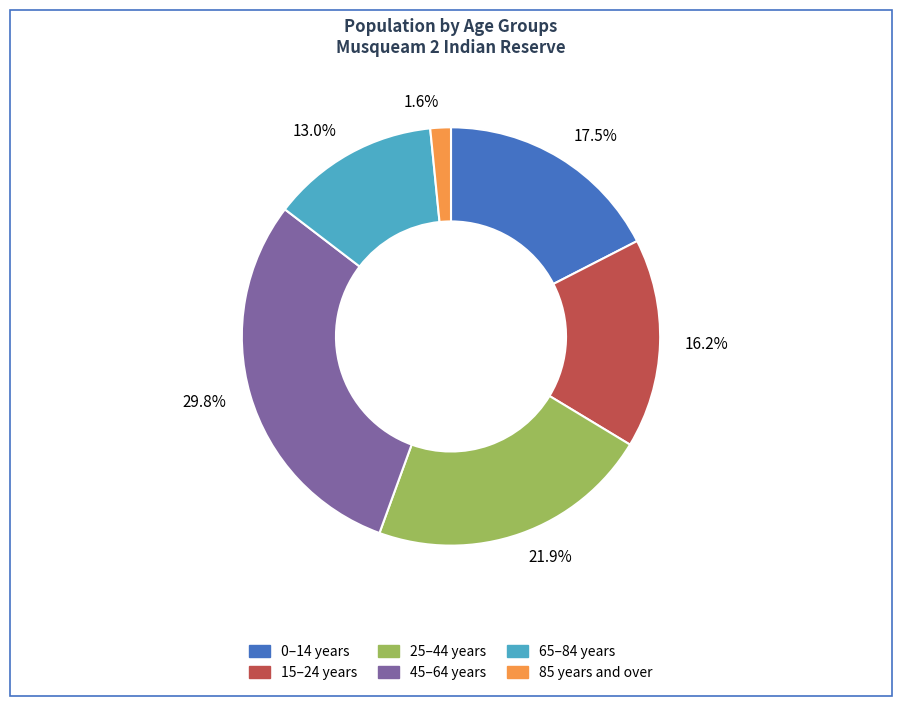

Which has a higher value, 16.2% or 1.6%?

16.2%